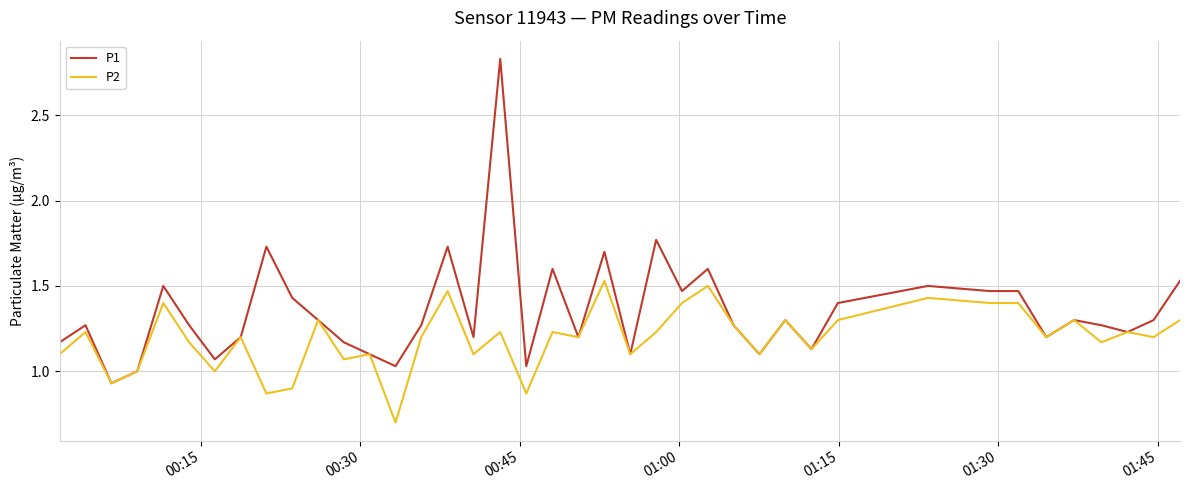

What is the minimum value shown in the chart?

0.7